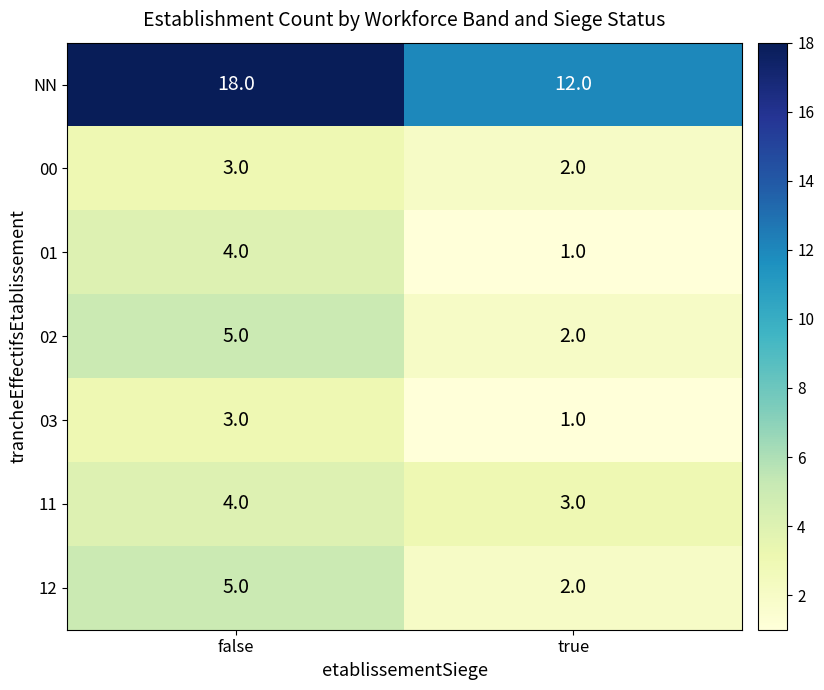

The value of NN at true is 18. True or false?

False